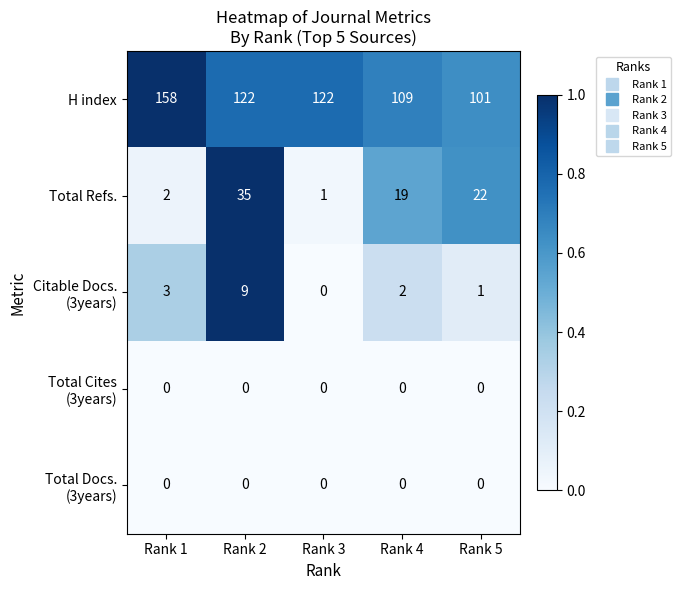

At which category is the sum across all series the highest?

Rank 2